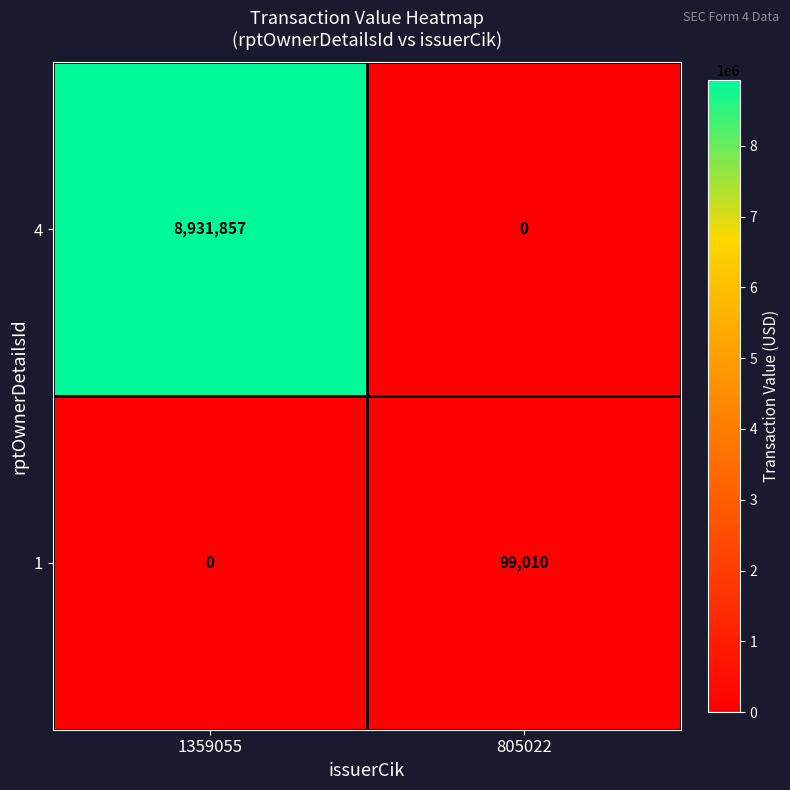

How many distinct data groups are displayed?

2